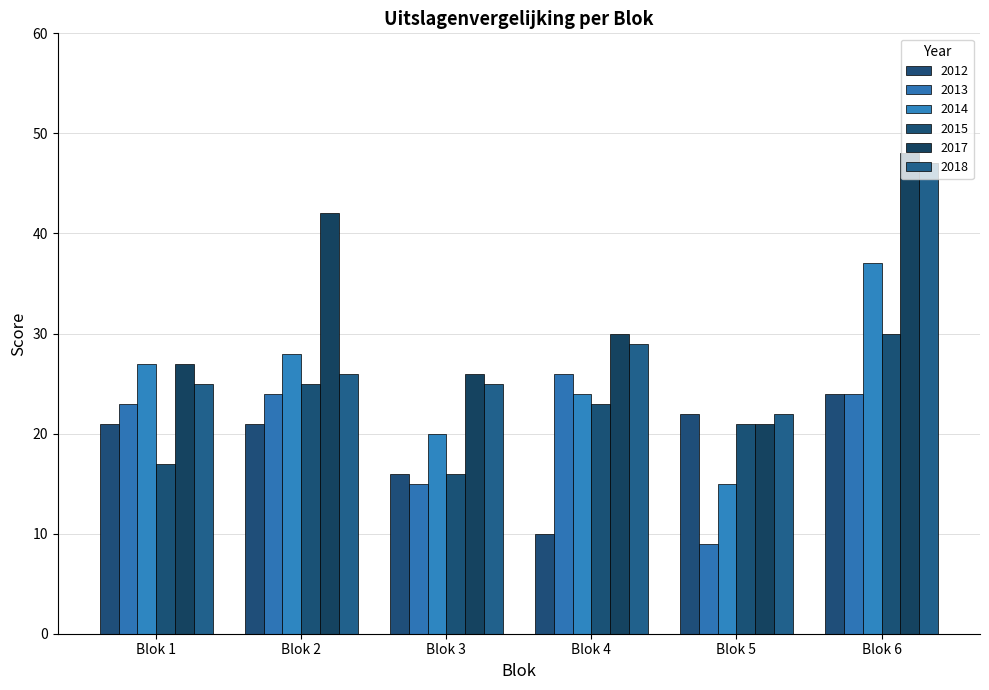

Which series has the widest spread of values?

2017